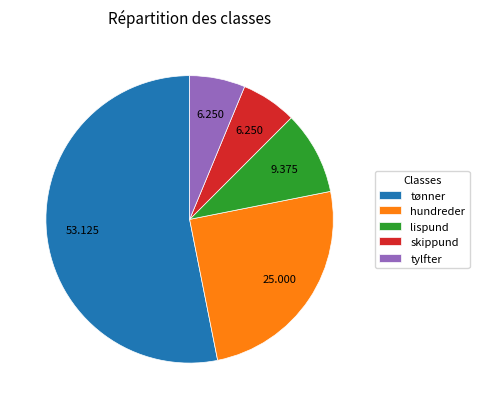

Which slice is the largest?

tønner